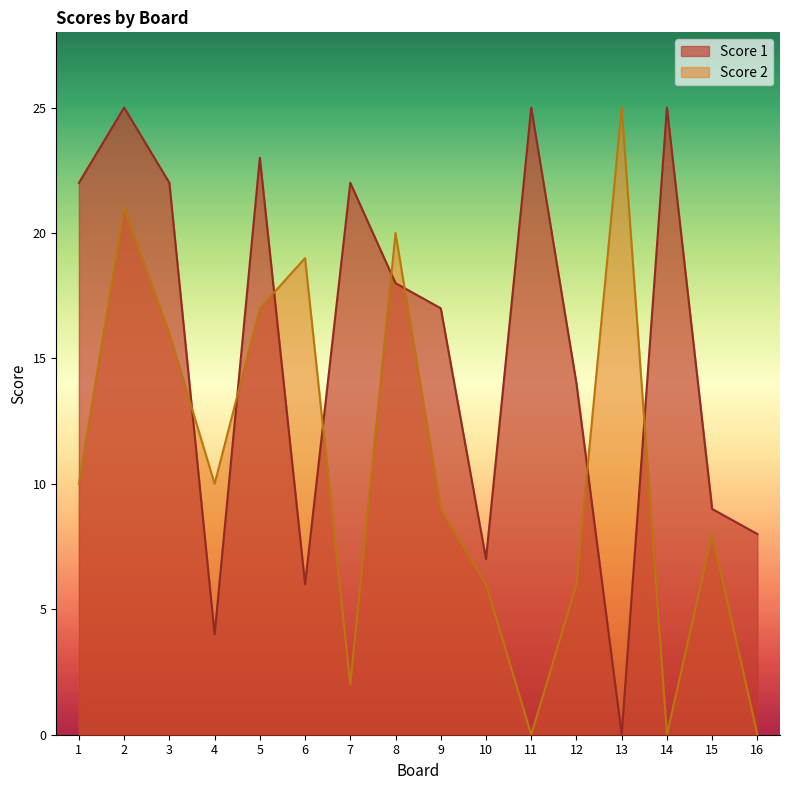

After their last crossing, which series has the higher values: Score 1 or Score 2?

Score 1